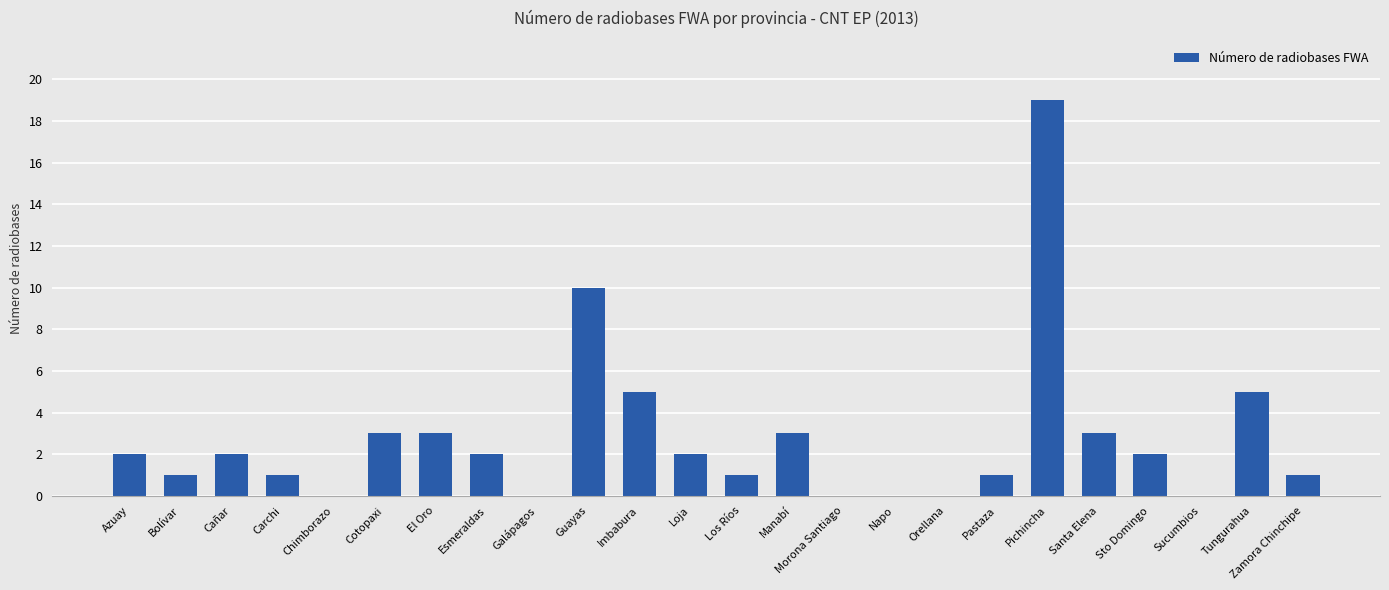

What is the change in value from Imbabura to Zamora Chinchipe?

-4